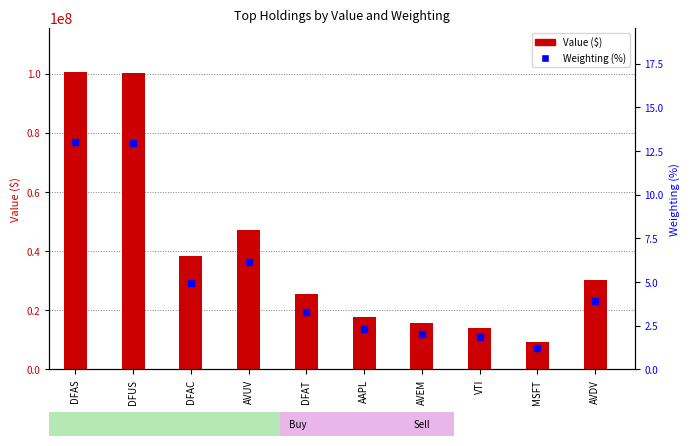

At how many categories does at least one series exceed 14770635?

8